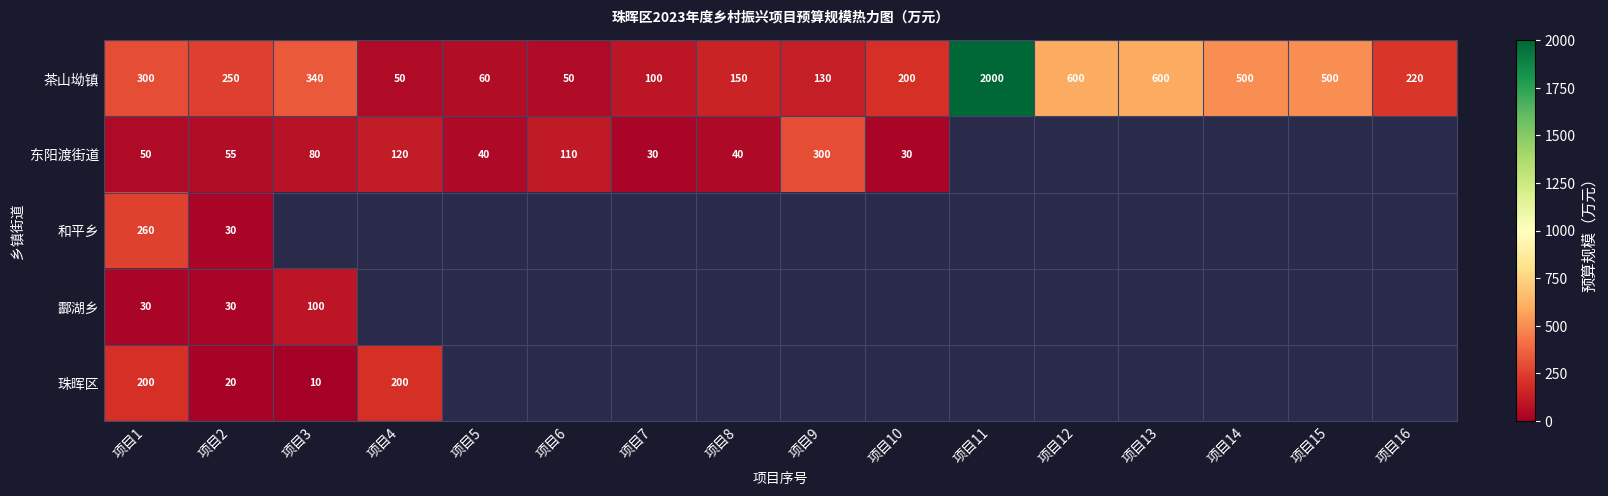

At which label does 茶山坳镇 first exceed 250?

项目1